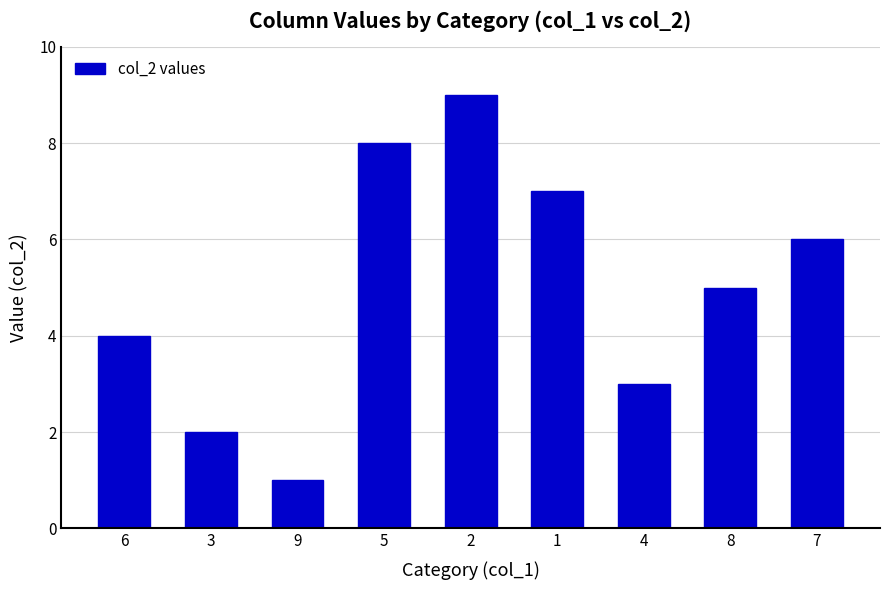

Rank the categories by value from lowest to highest.

9, 3, 4, 6, 8, 7, 1, 5, 2